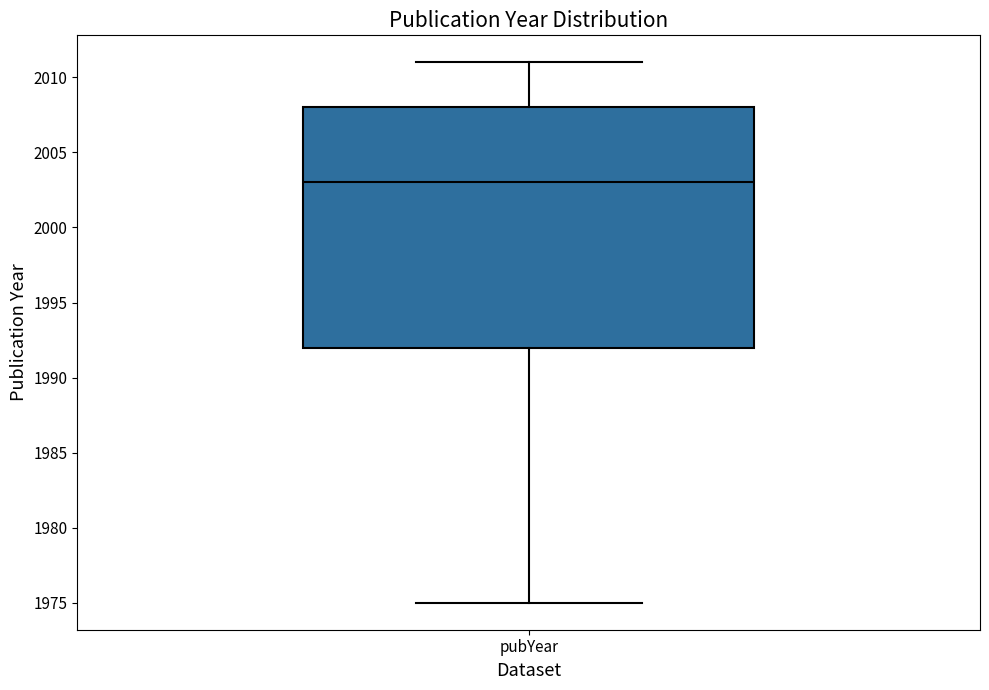

Transcribe this box plot: give where the median line is, the range the box spans, and where the two whiskers end, as read against the y-axis. The values are not printed on the chart, so give them approximately, as read against the axis.

median 2003, box 1992 to 2008, whiskers 1975 to 2011